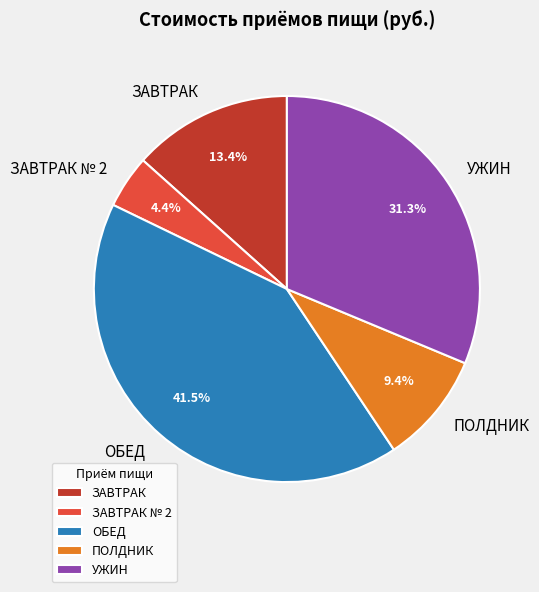

To the nearest percent, what portion does ЗАВТРАК № 2 represent?

4%